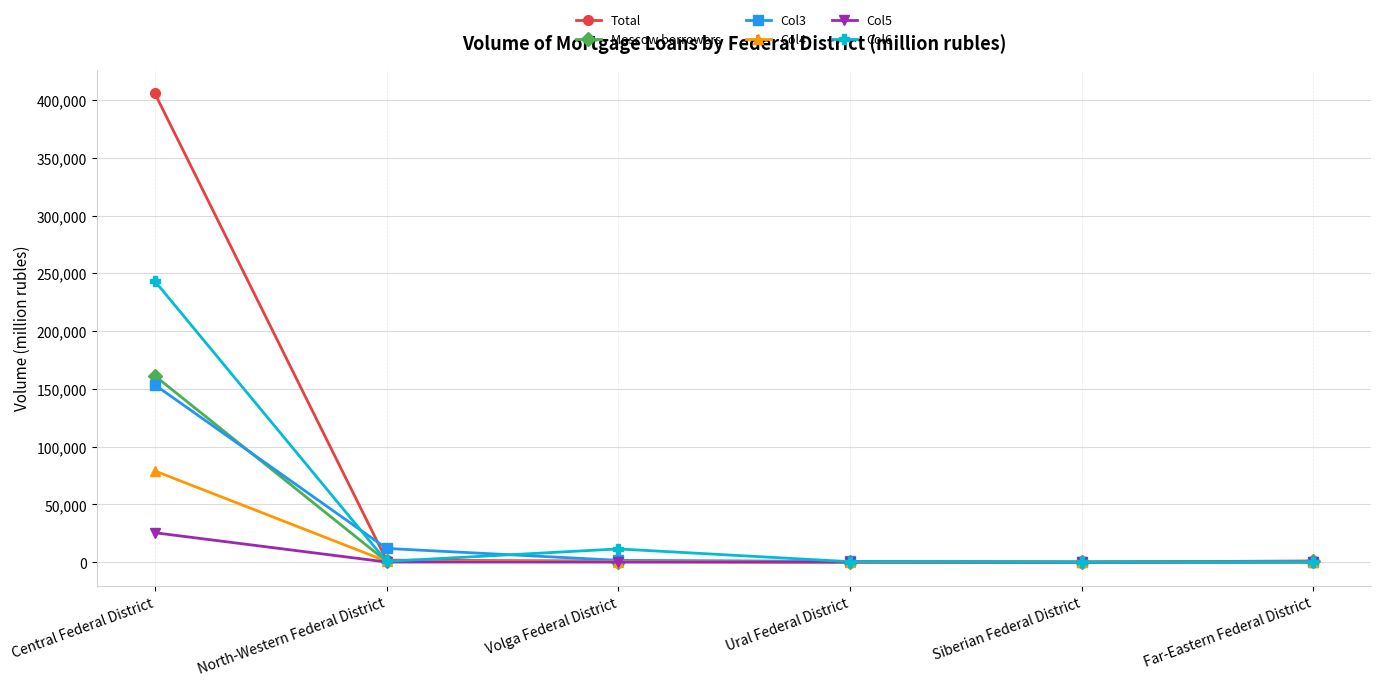

List the series in order of their peak value, highest first.

Total, Col6, Moscow borrowers, Col3, Col4, Col5